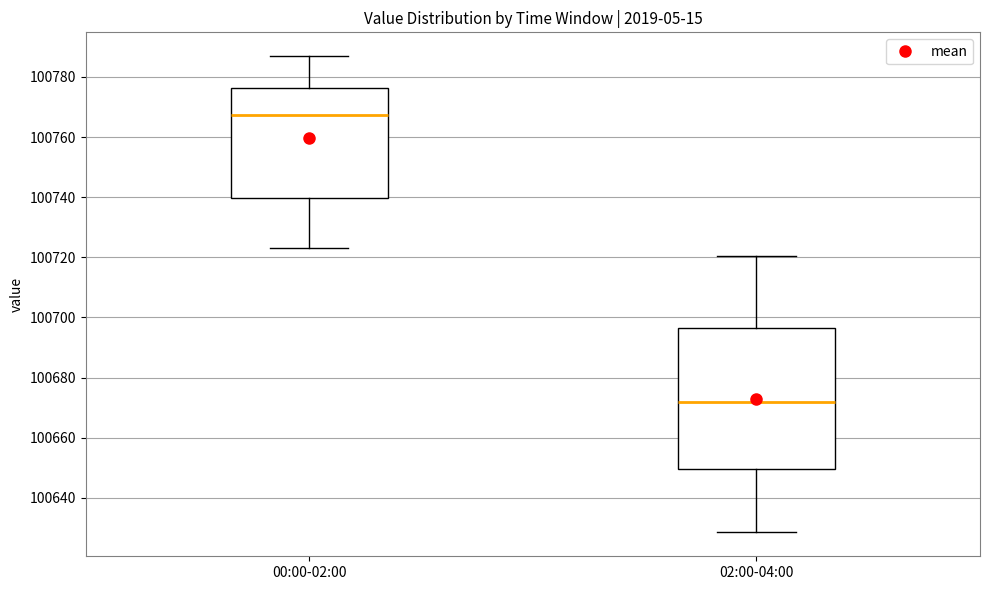

Reading left to right, read every box against the y-axis: the position of its median line, the range the box covers, and the ends of its whiskers. The values are not printed on the chart, so give them approximately, as read against the axis.

00:00-02:00: median 100768, box 100740 to 100776, whiskers 100724 to 100786
02:00-04:00: median 100672, box 100650 to 100696, whiskers 100628 to 100720